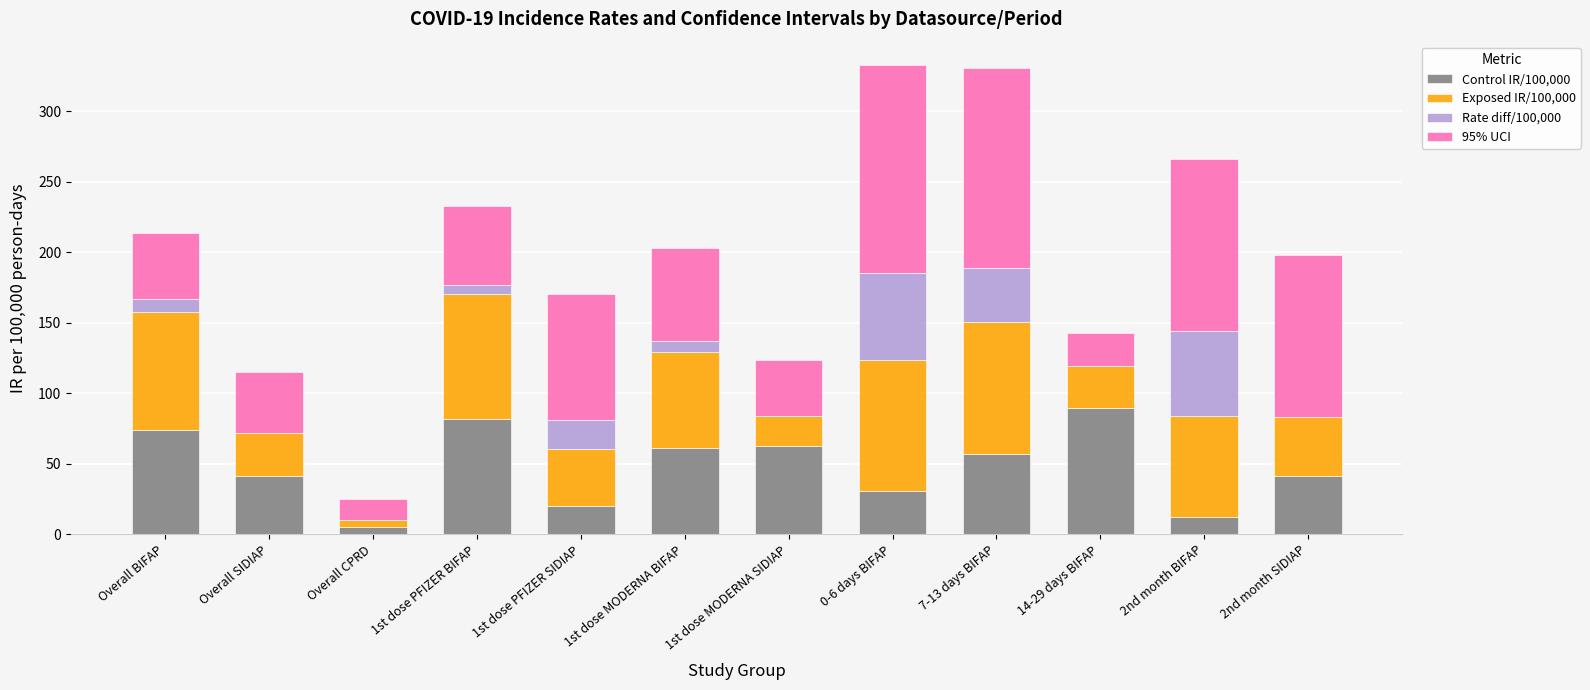

How many categories are shown in the chart?

12